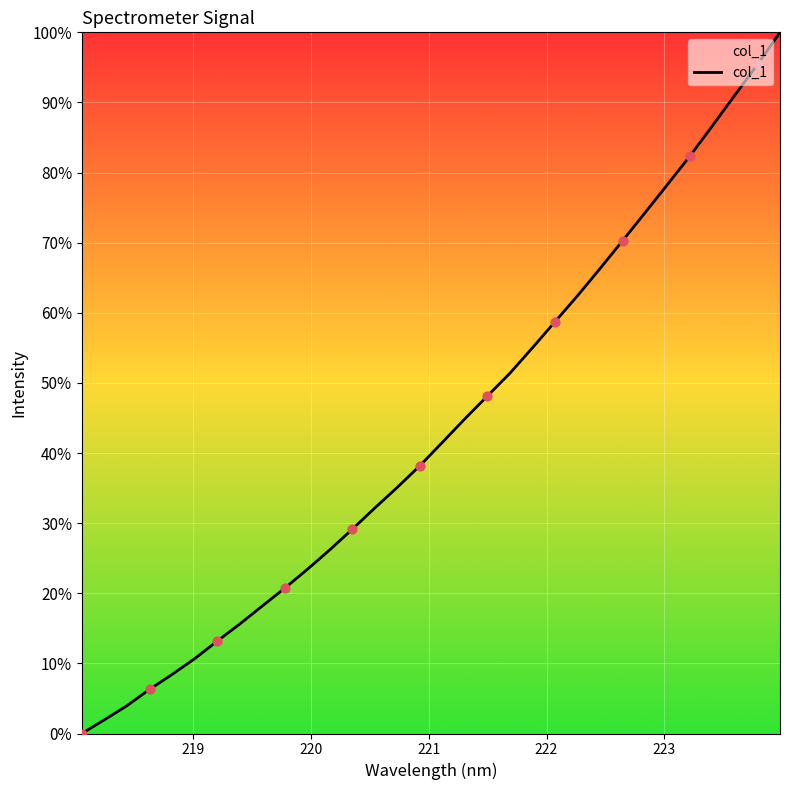

What is the difference between the maximum and minimum values?

100.0